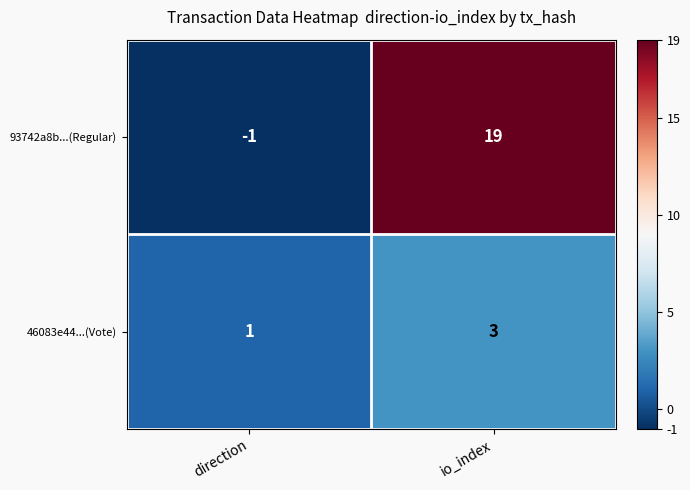

The value of 93742a8b...(Regular) at io_index is 19. True or false?

True